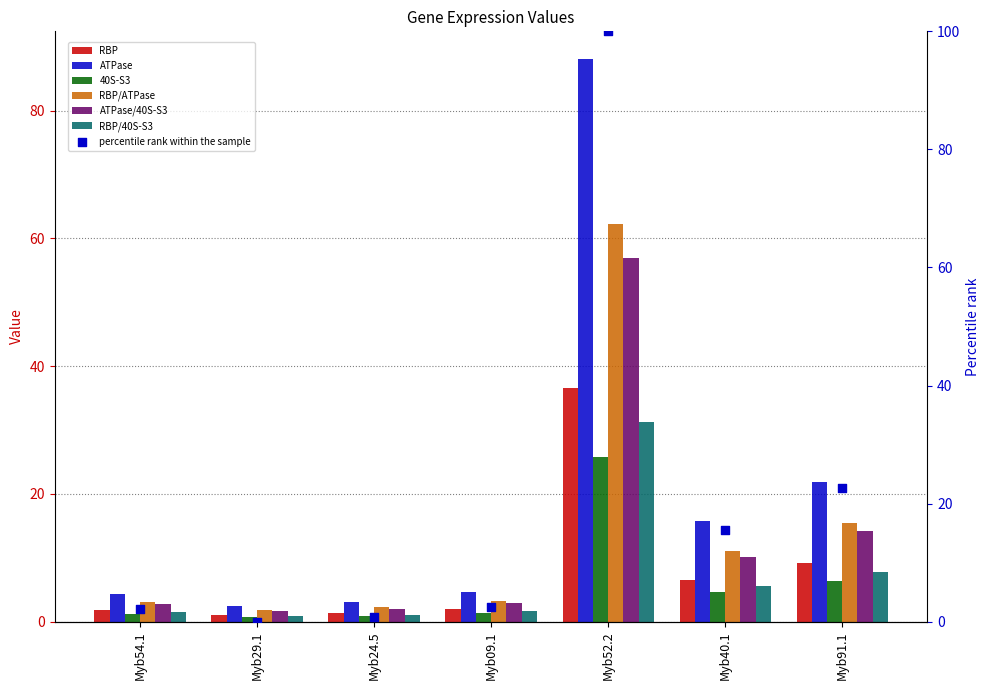

Which series reaches the maximum Y coordinate?

ATPase